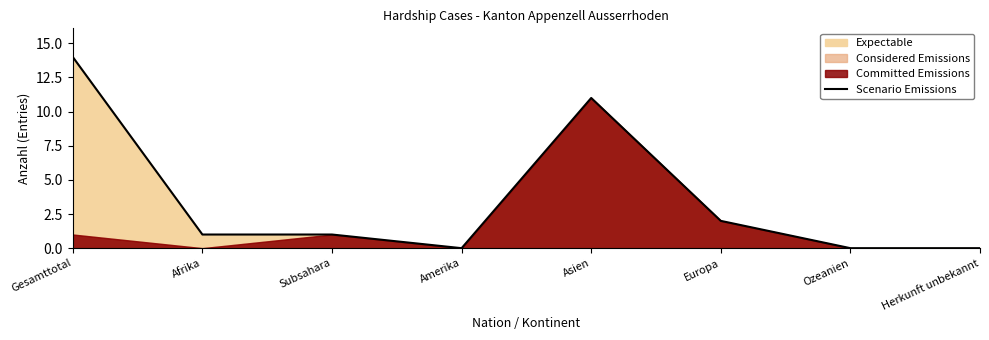

Reading left to right, transcribe all the data shown in this chart.

Gesamttotal=14	Afrika=1	Subsahara=1	Amerika=0	Asien=11	Europa=2	Ozeanien=0	Herkunft unbekannt=0